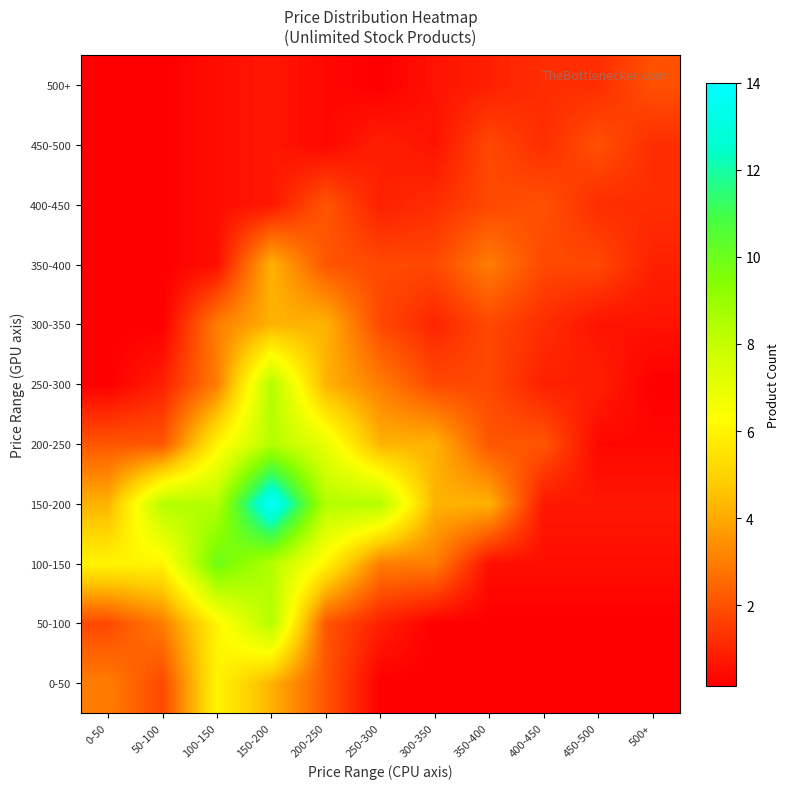

Which series has the largest total across all categories?

150-200